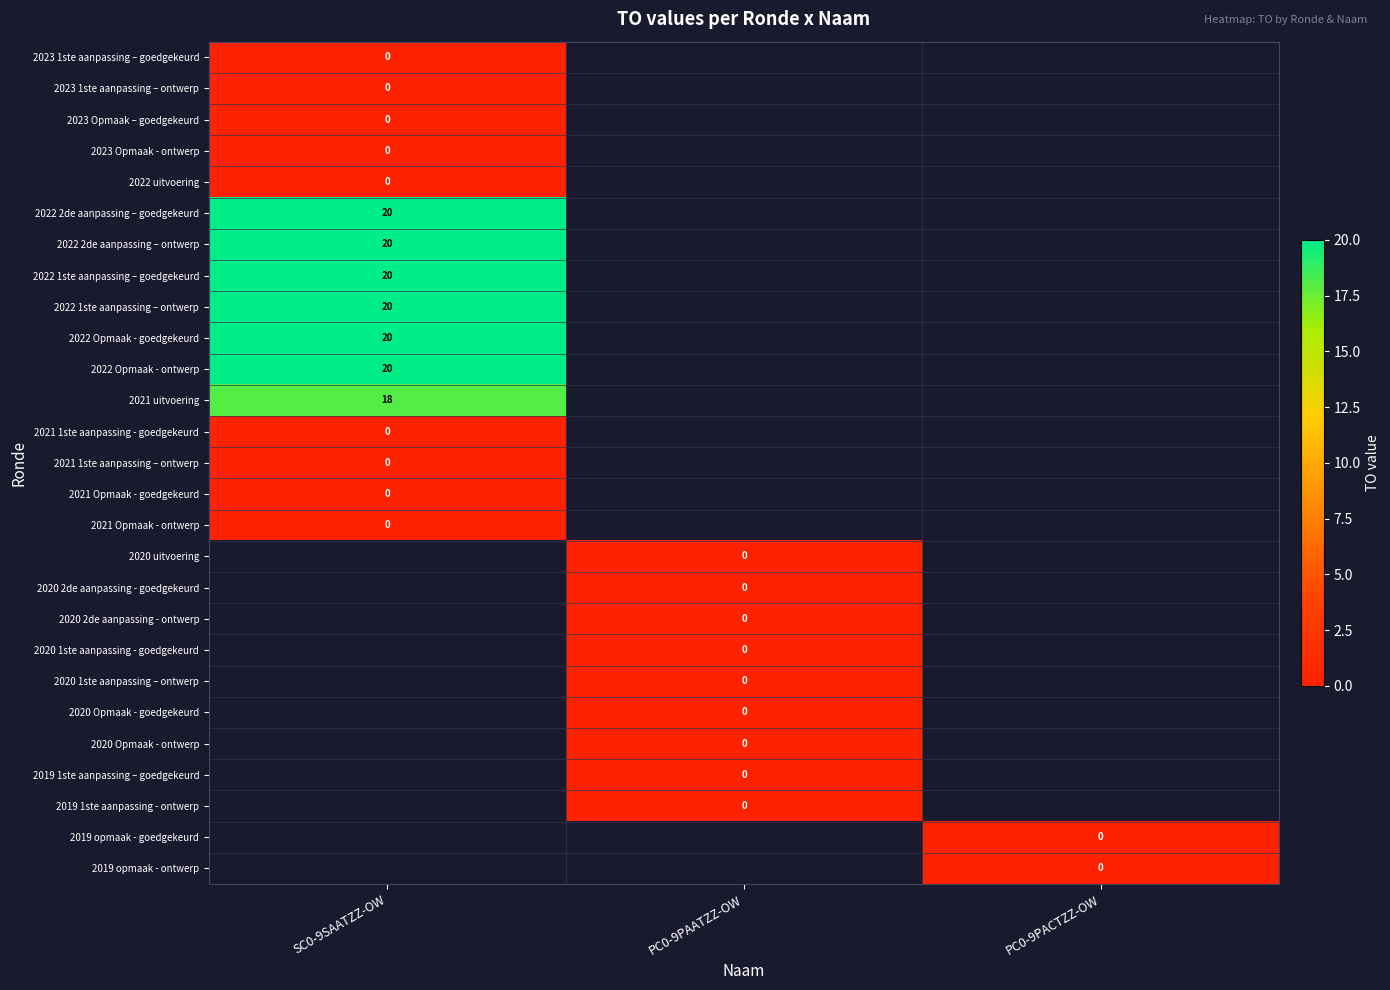

At how many categories does at least one series exceed 10?

1